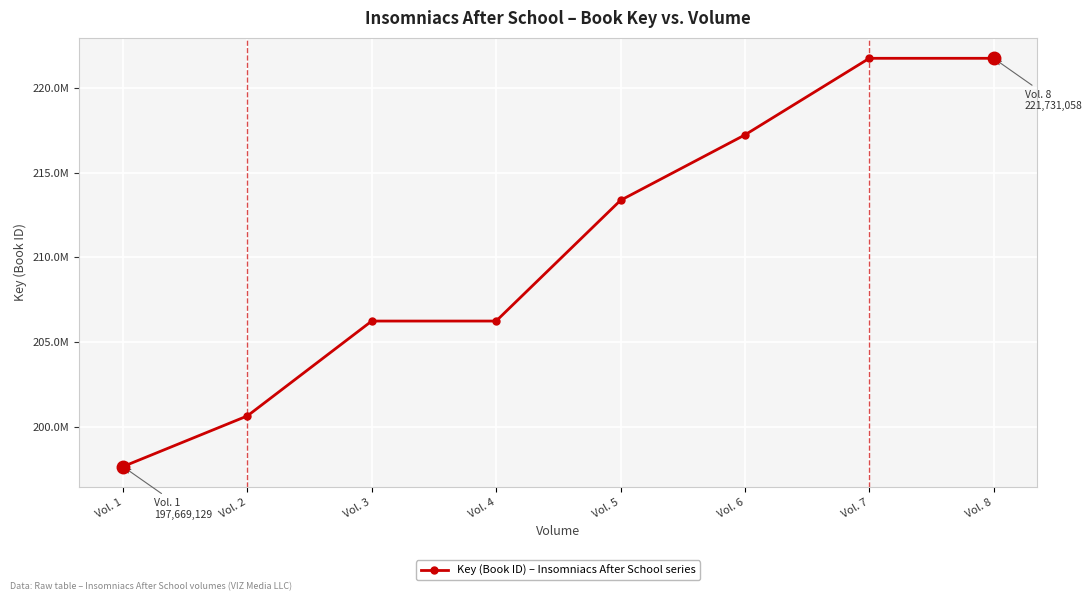

Approximately how many times larger is the value at Vol. 6 compared to Vol. 5?

1.0